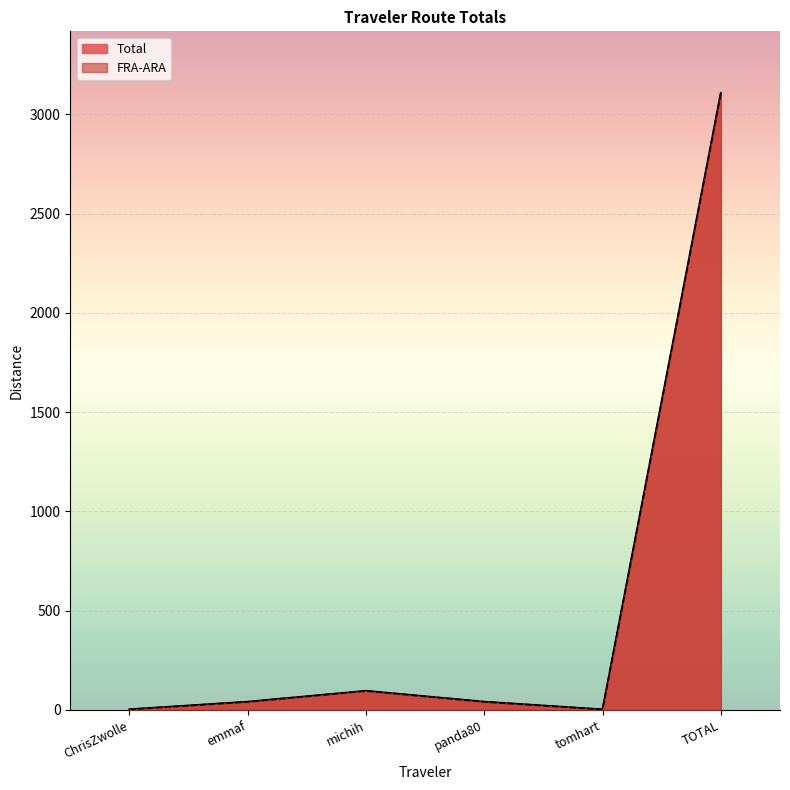

At which label does FRA-ARA reach its peak?

TOTAL